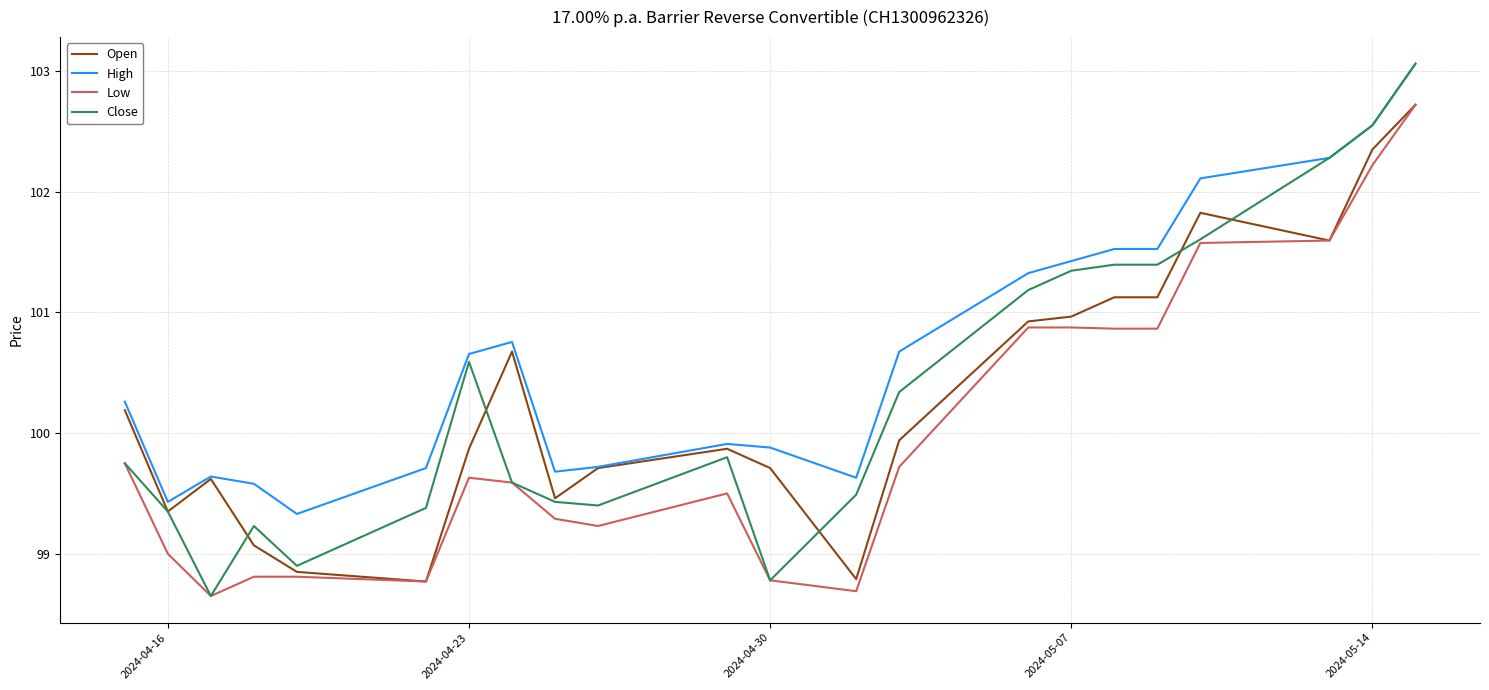

True or false: High and Low intersect in this chart.

False